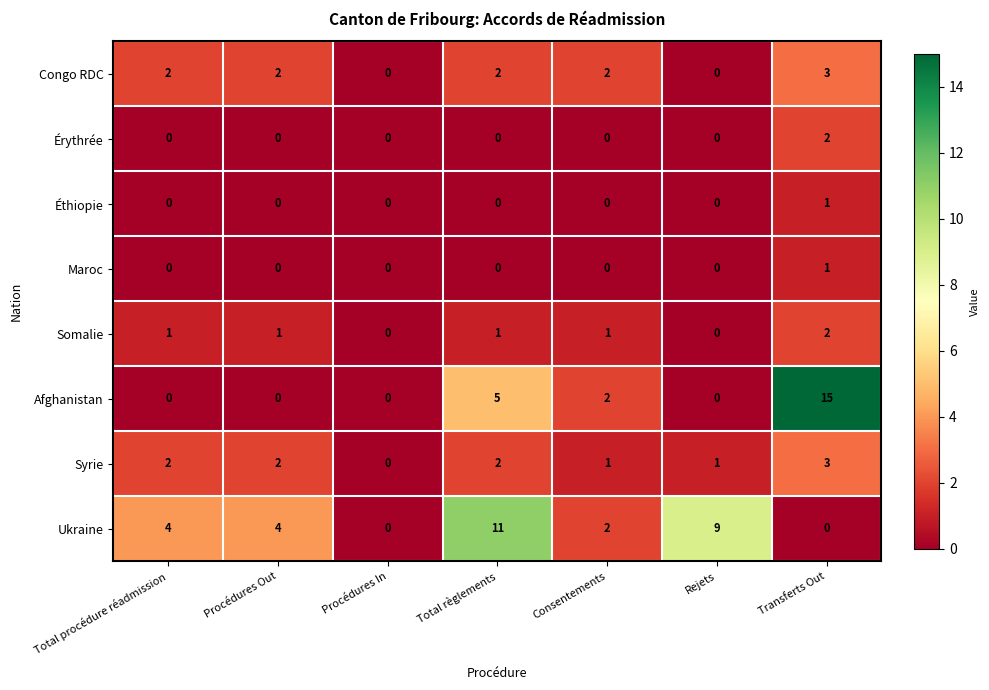

What is the sum of the Syrie values at Rejets and Transferts Out?

4